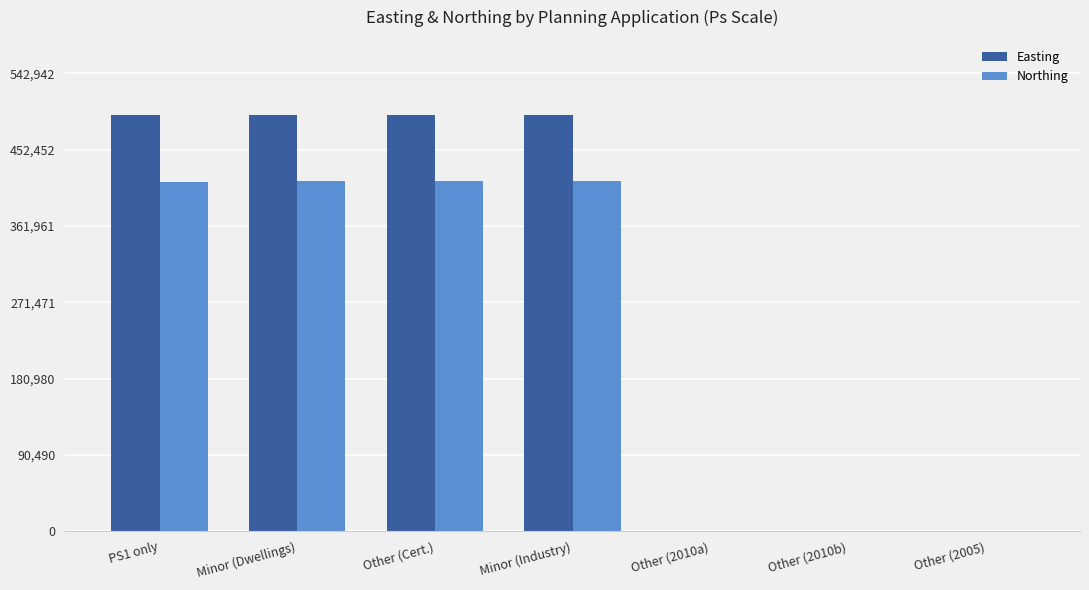

Which series has the largest total across all categories?

Easting